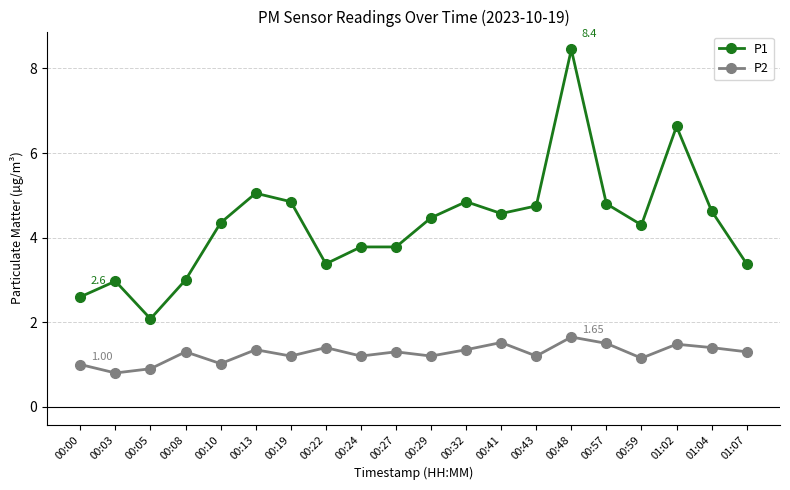

What are all the series names shown in the legend?

P1, P2